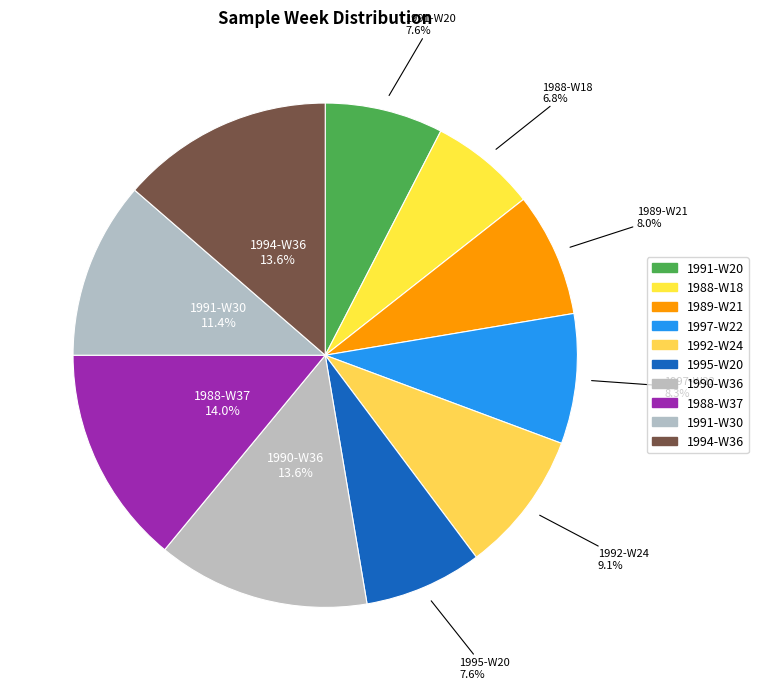

Does 1989-W21 account for over 50% of the chart?

No